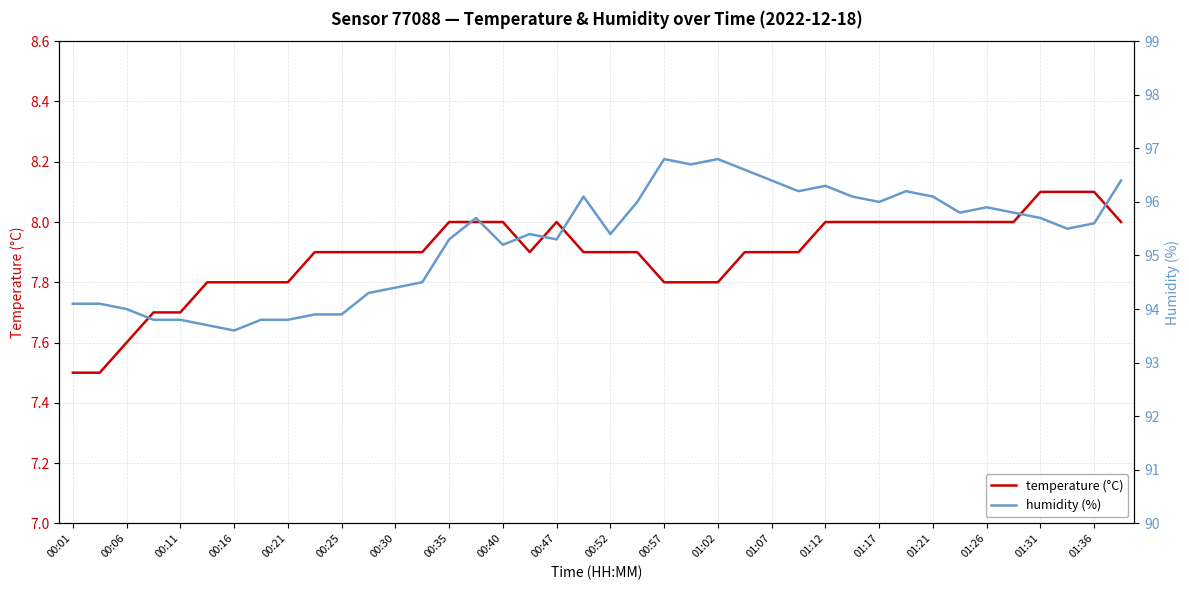

The value of temperature (°C) at 01:07 is 7.9. True or false?

True